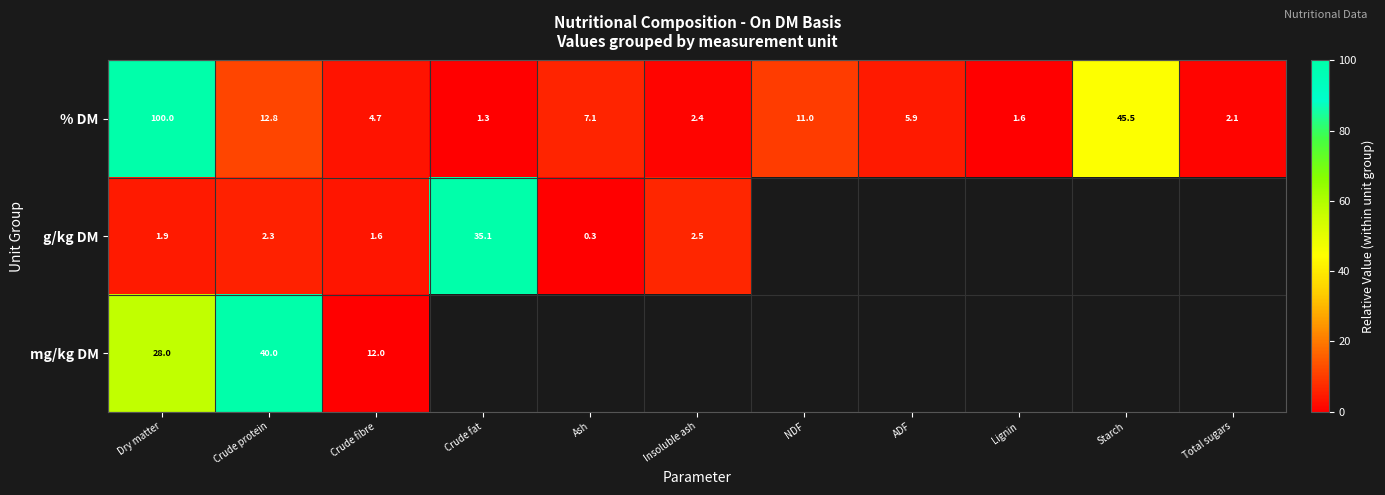

At which label is % DM closest to 50?

Starch